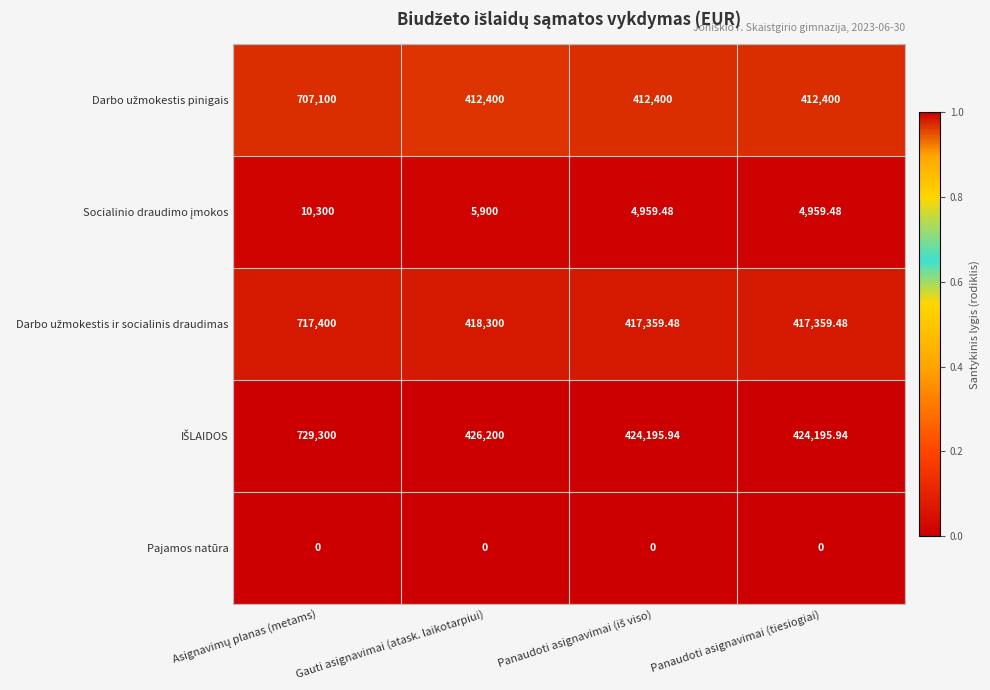

What is the difference between the highest and lowest values at Gauti asignavimai (atask. laikotarpiui)?

426200.0